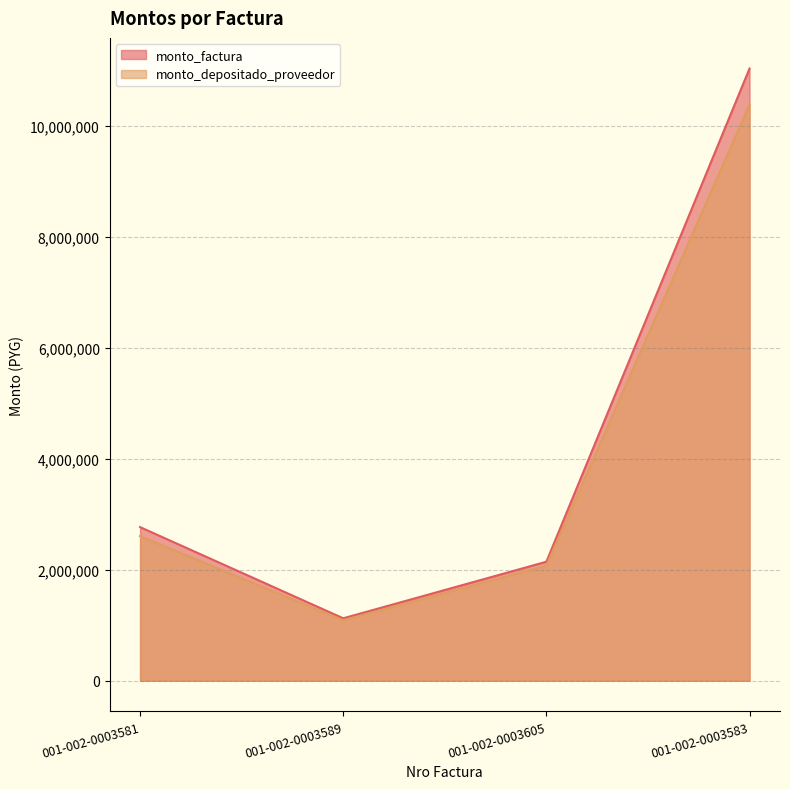

Which has a higher value, 001-002-0003605 or 001-002-0003589?

001-002-0003605